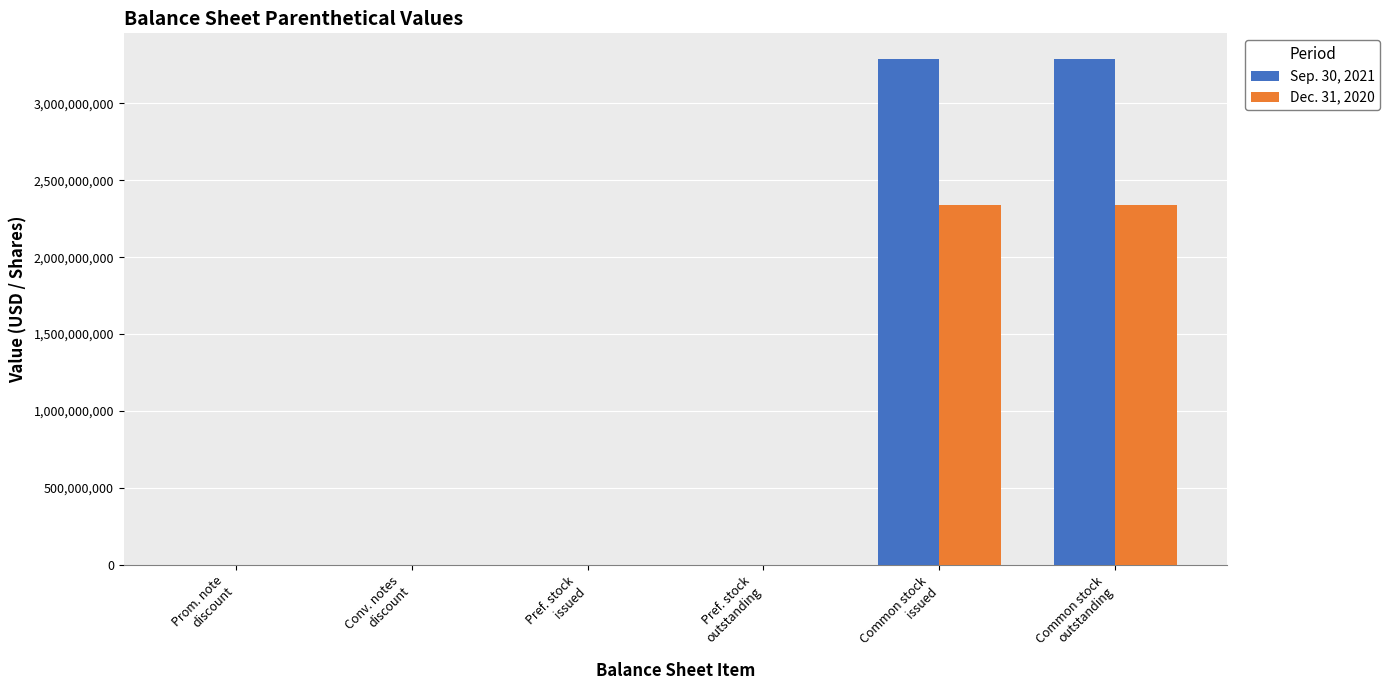

Which series has the largest total across all categories?

Sep. 30, 2021